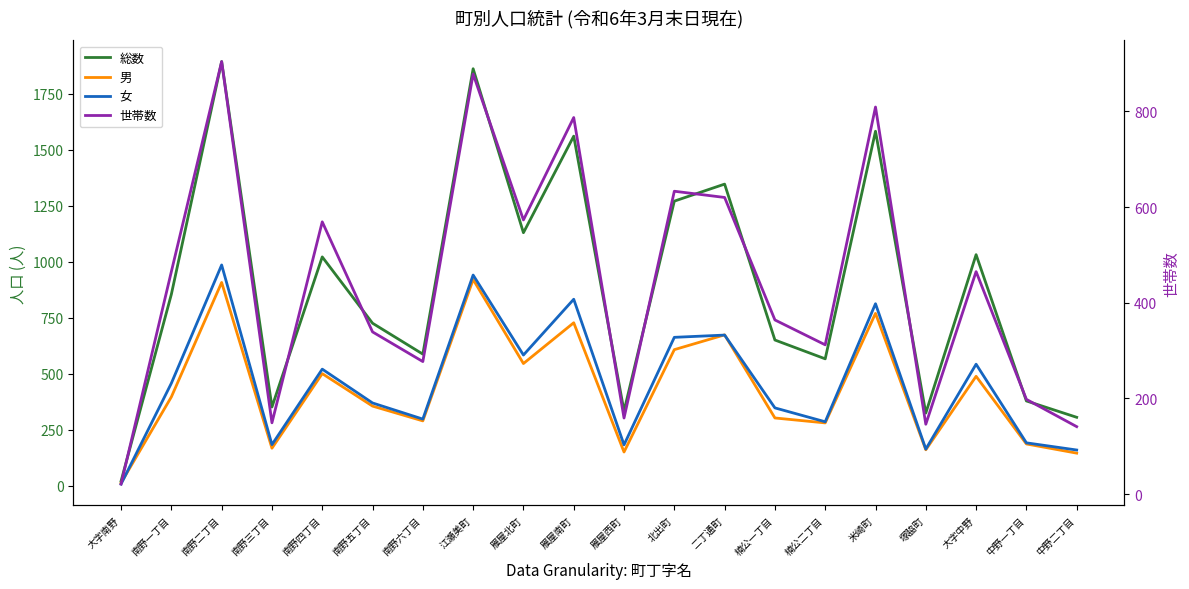

Rank the categories by 男 value from highest to lowest.

江瀬美町, 南野二丁目, 米崎町, 雁屋南町, 二丁通町, 北出町, 雁屋北町, 南野四丁目, 大字中野, 南野一丁目, 南野五丁目, 楠公一丁目, 南野六丁目, 楠公二丁目, 中野一丁目, 南野三丁目, 塚脇町, 雁屋西町, 中野二丁目, 大字南野